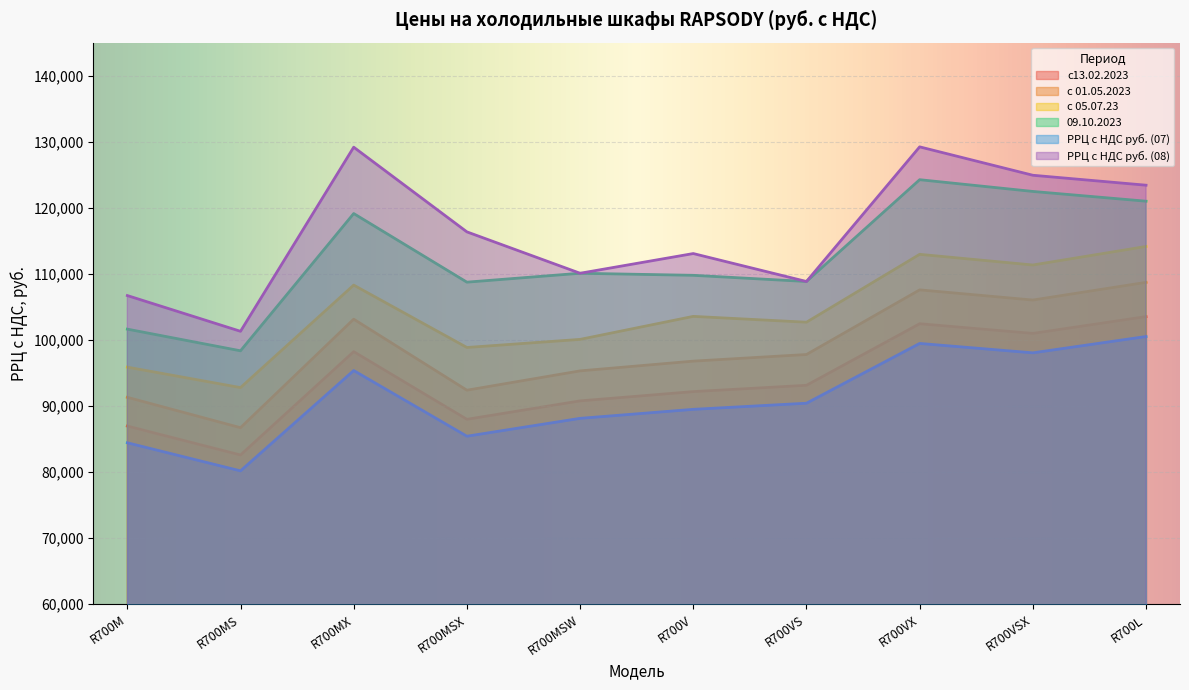

List the series in order of their peak value, lowest first.

РРЦ с НДС руб. (07), с13.02.2023, с 01.05.2023, с 05.07.23, 09.10.2023, РРЦ с НДС руб. (08)